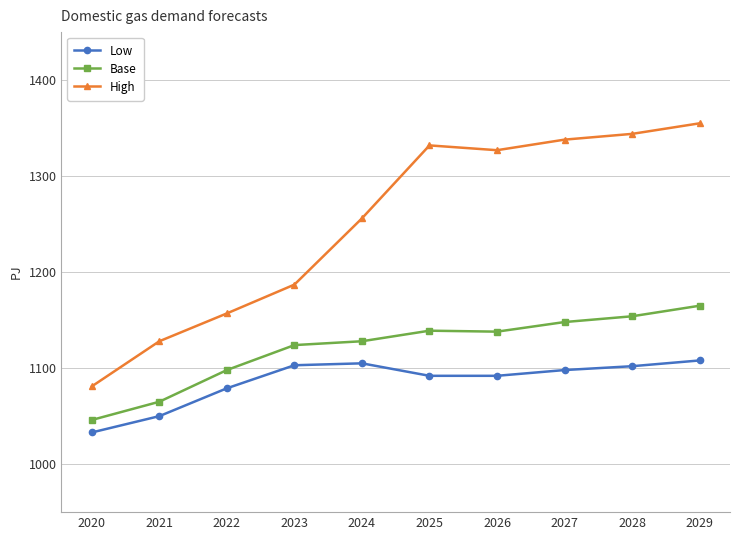

How many lines are shown in the chart?

3